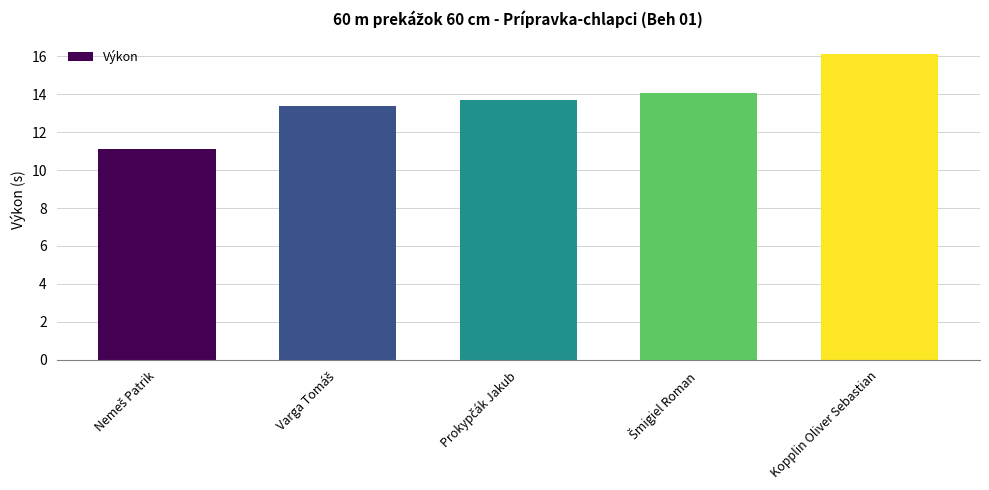

What is the maximum value shown in the chart?

16.1